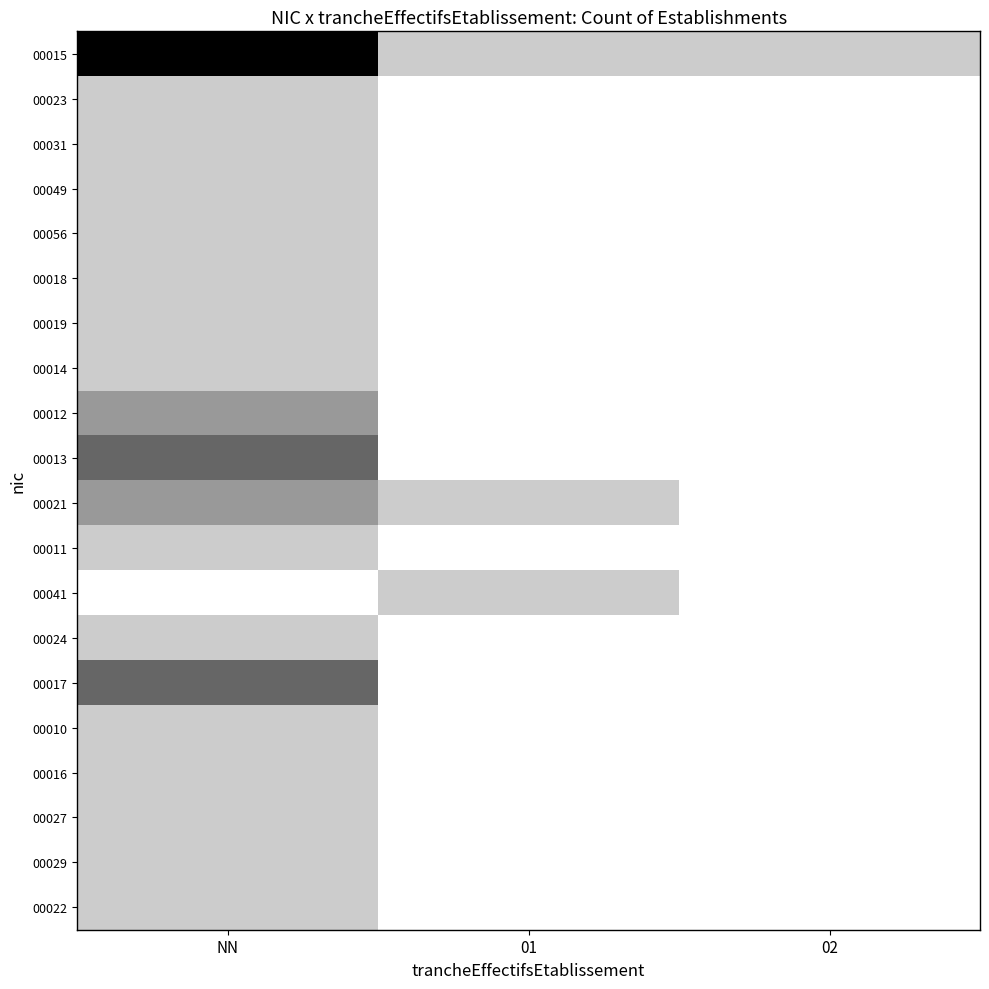

Reading left to right, transcribe all the data shown in this chart.

00015: NN=5	01=1	02=1
00023: NN=1	01=0	02=0
00031: NN=1	01=0	02=0
00049: NN=1	01=0	02=0
00056: NN=1	01=0	02=0
00018: NN=1	01=0	02=0
00019: NN=1	01=0	02=0
00014: NN=1	01=0	02=0
00012: NN=2	01=0	02=0
00013: NN=3	01=0	02=0
00021: NN=2	01=1	02=0
00011: NN=1	01=0	02=0
00041: NN=0	01=1	02=0
00024: NN=1	01=0	02=0
00017: NN=3	01=0	02=0
00010: NN=1	01=0	02=0
00016: NN=1	01=0	02=0
00027: NN=1	01=0	02=0
00029: NN=1	01=0	02=0
00022: NN=1	01=0	02=0